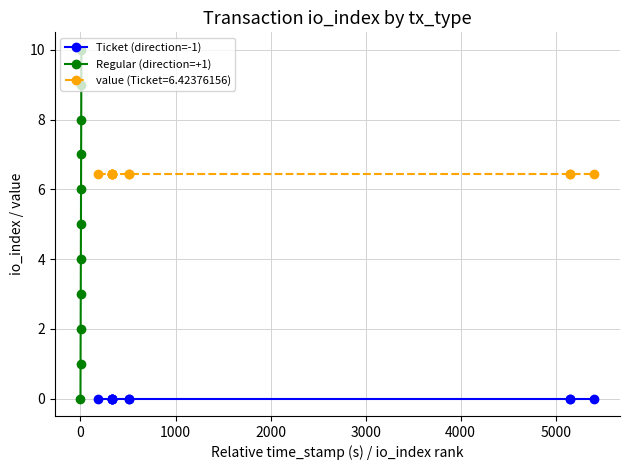

True or false: Regular (direction=+1) has more than 0 points higher than both neighbors.

False